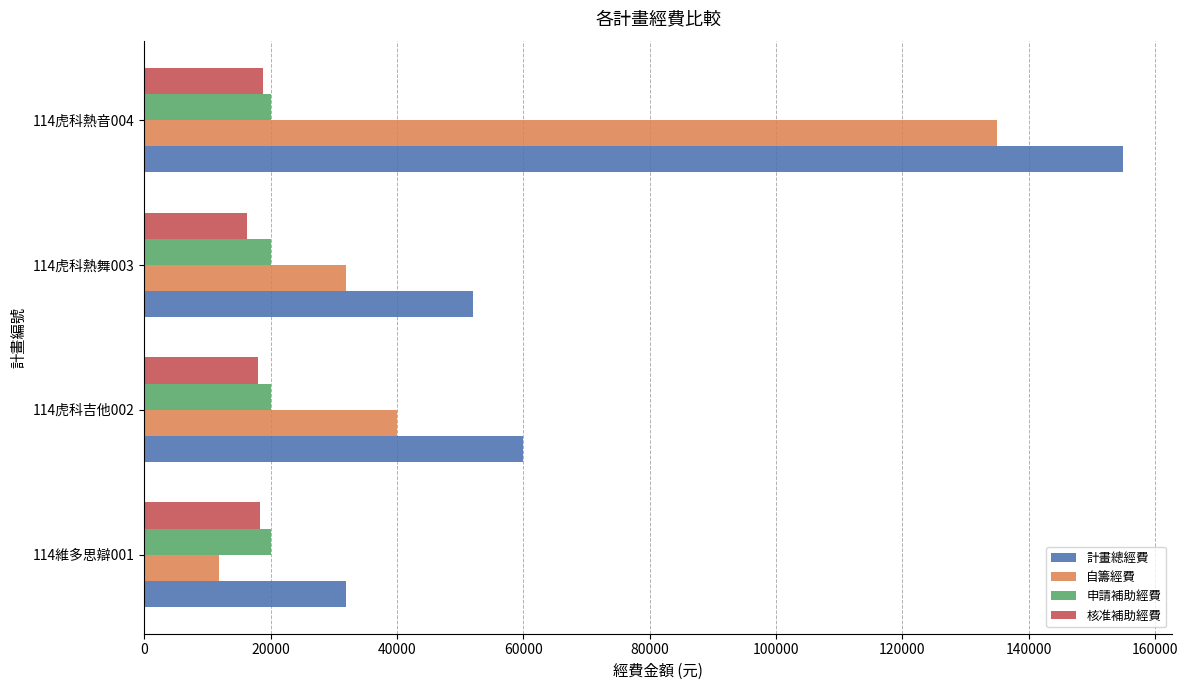

What is the sum of all 自籌經費 values?

218900